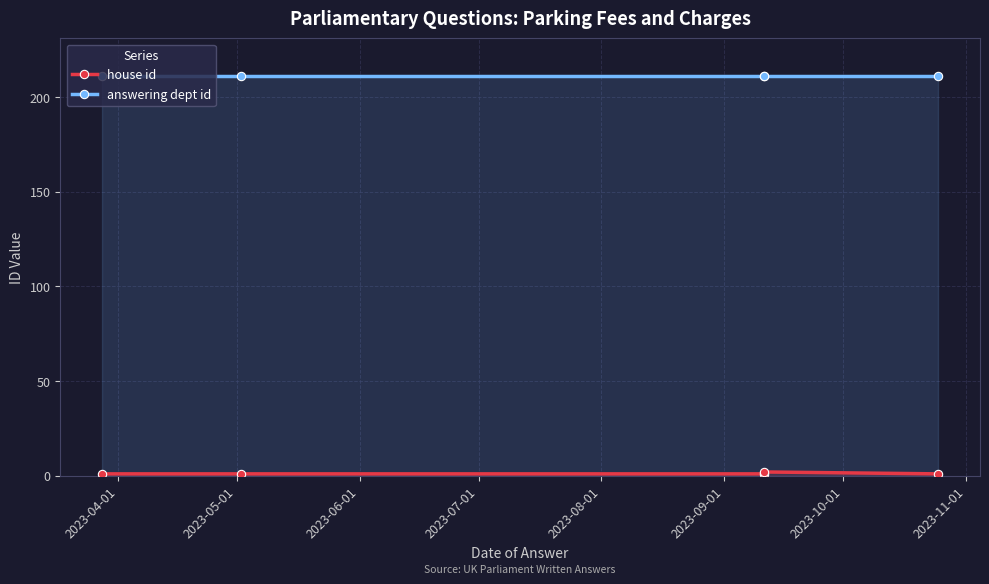

Between 2023-04-01 and 2023-05-01, which series saw the biggest shift?

house id